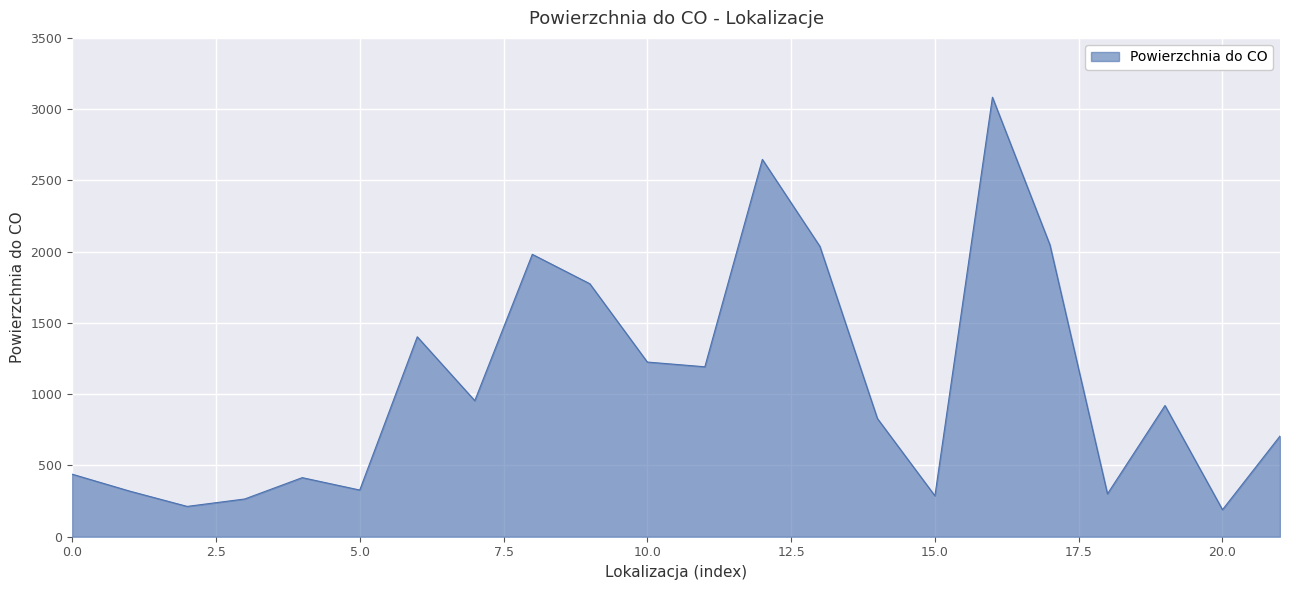

What is the greatest value displayed?

3083.6